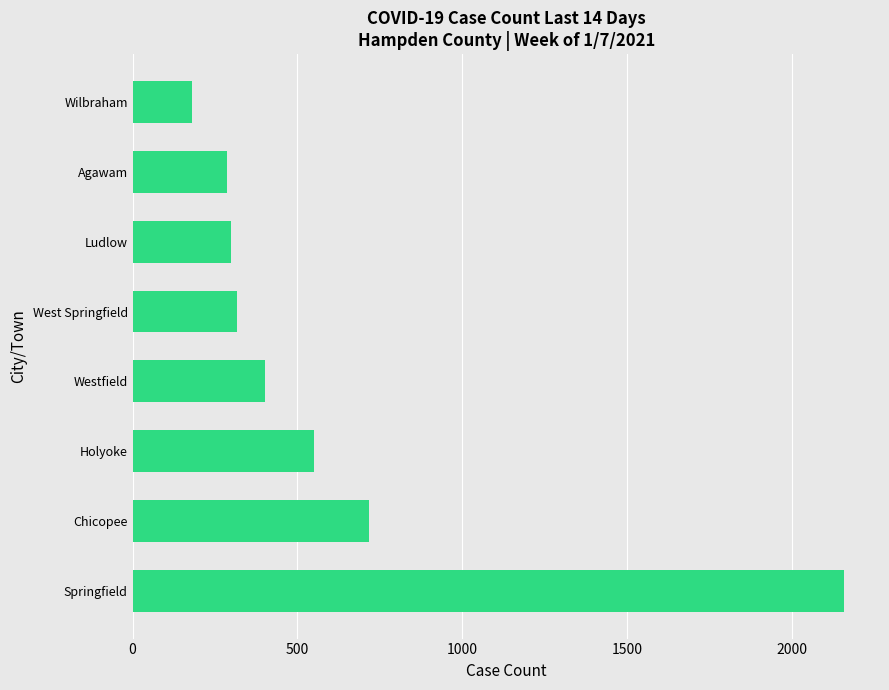

True or false: the data shows 180 at Wilbraham.

True